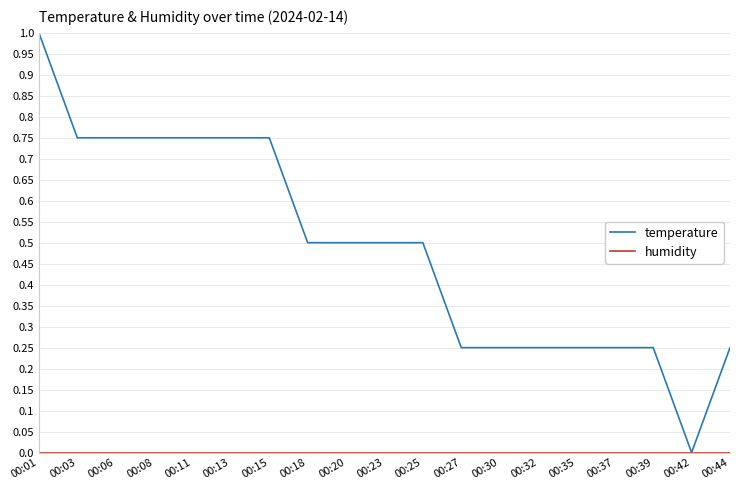

Does the chart have visible grid lines?

Yes